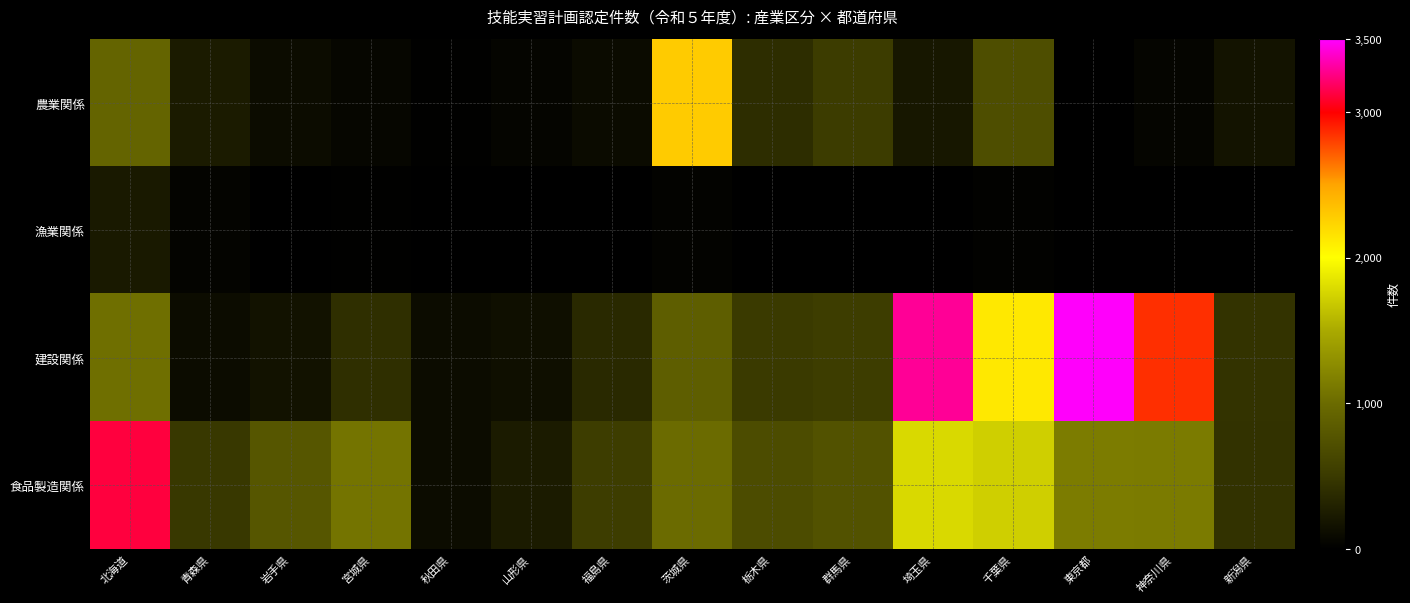

Between 秋田県 and 栃木県, which series saw the biggest shift?

食品製造関係